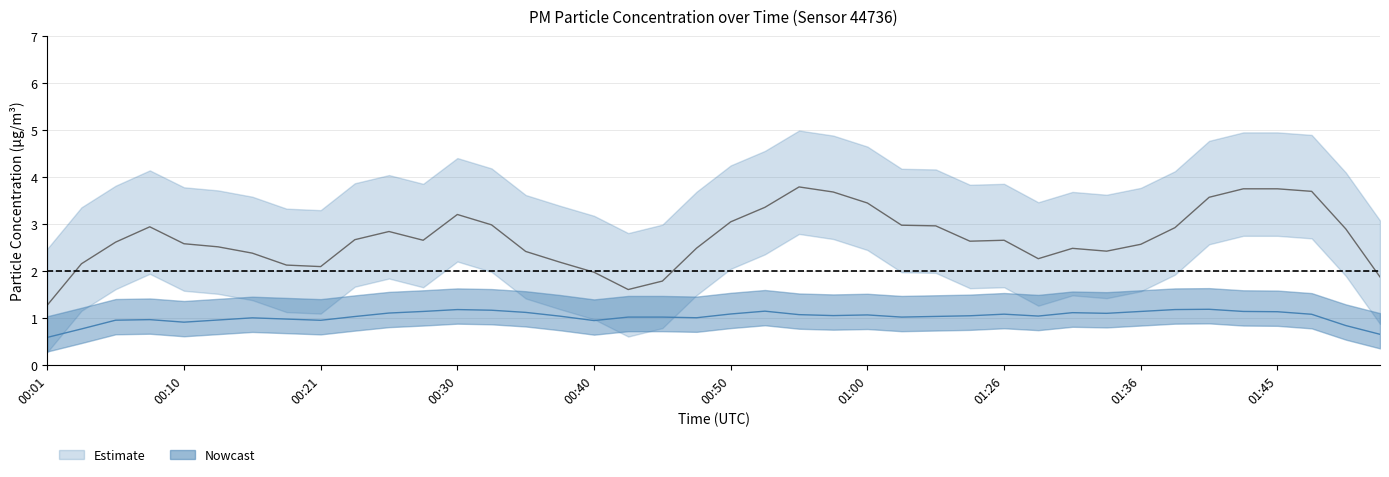

The P1 series shows 1.8 at 01:26. True or false?

False